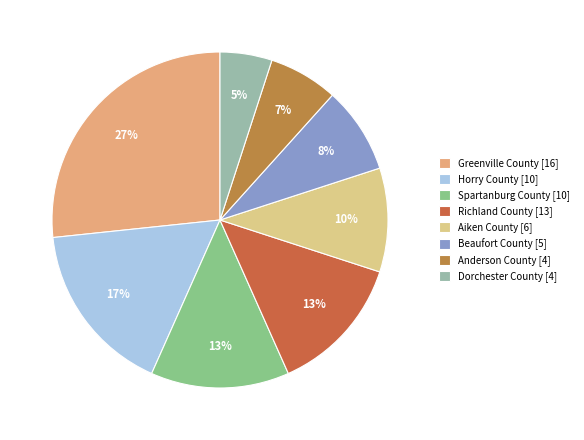

Is the sum of Beaufort County [5] and Anderson County [4] greater than half?

No